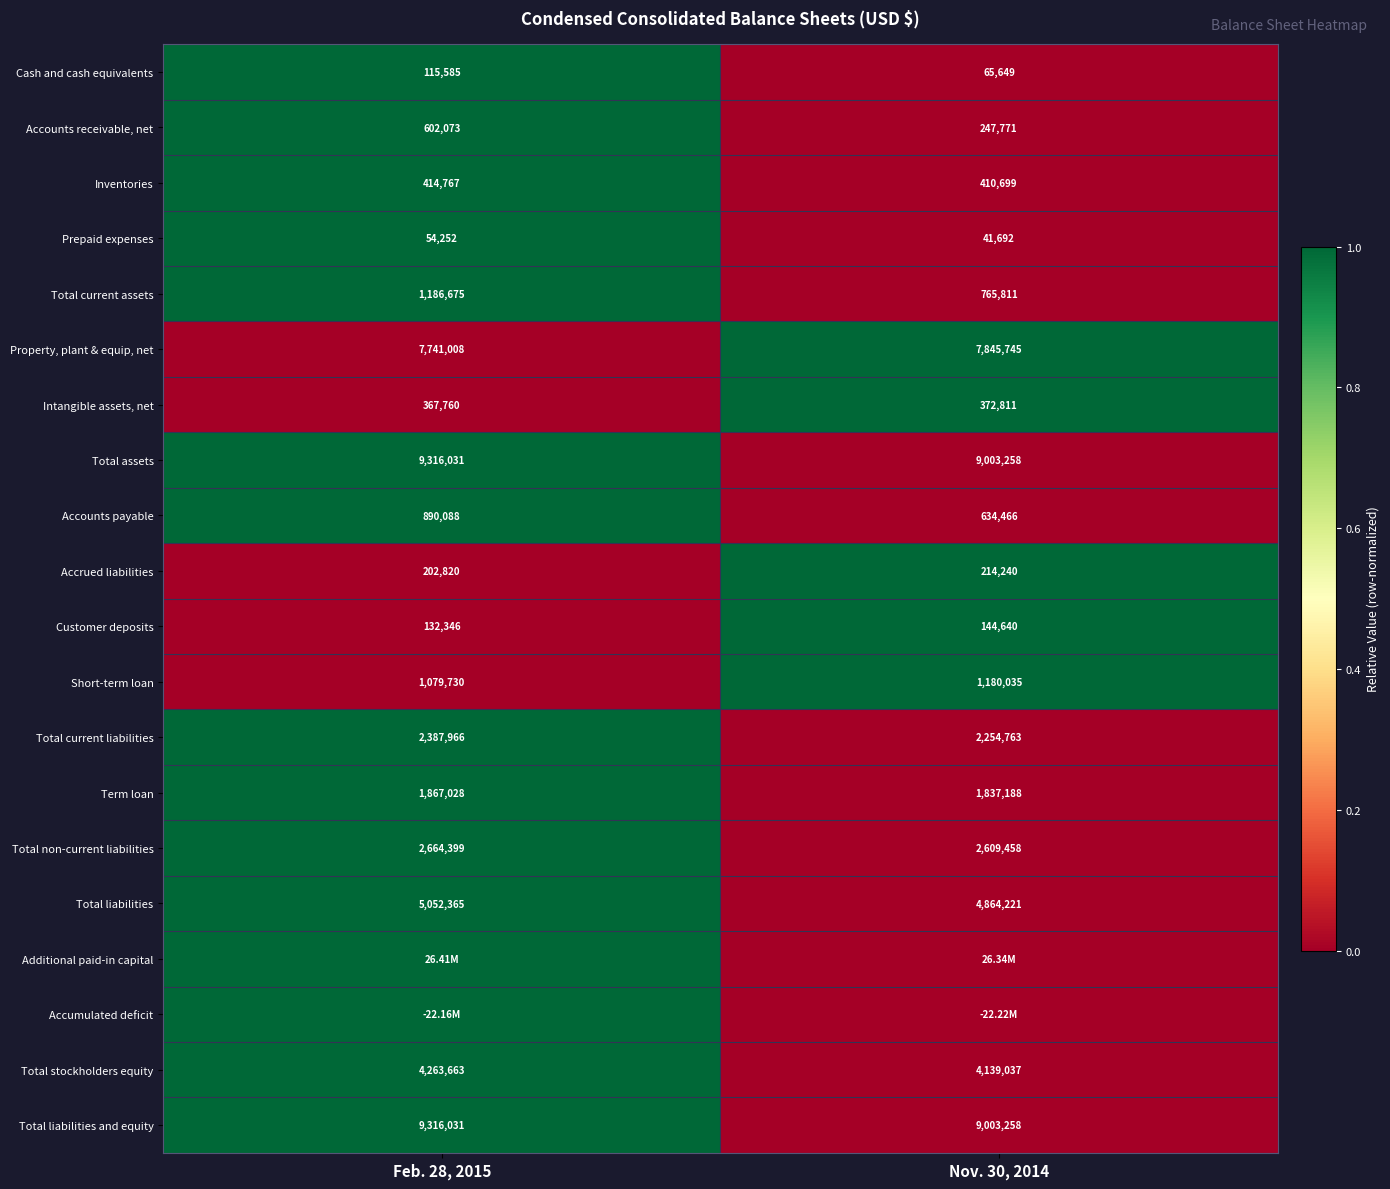

List the labels in order of Total assets value, largest first.

Feb. 28, 2015, Nov. 30, 2014